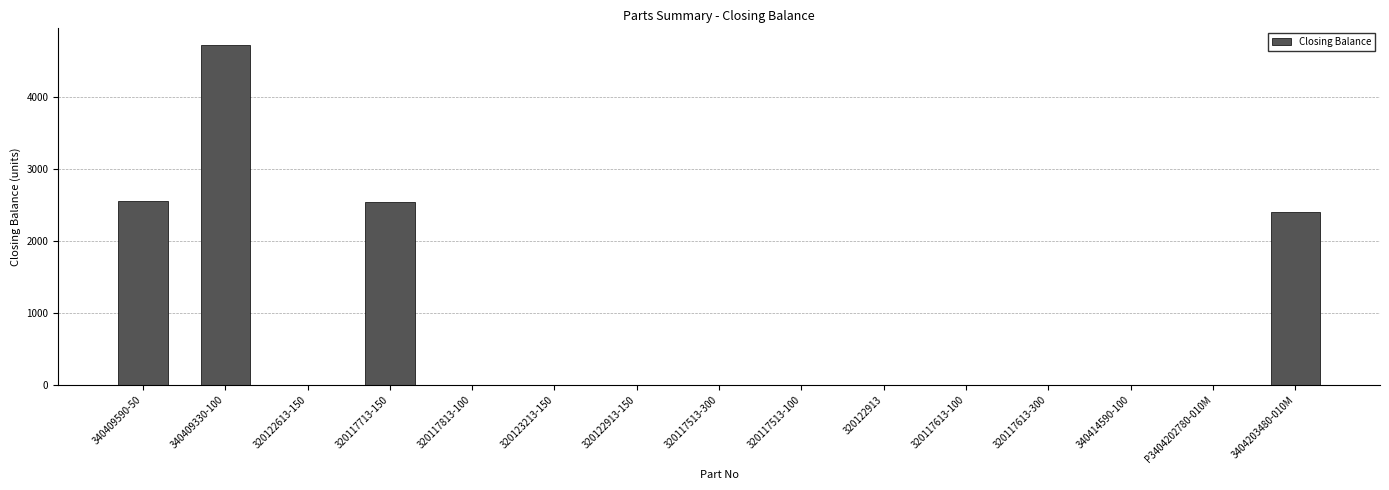

What is the greatest value displayed?

4723